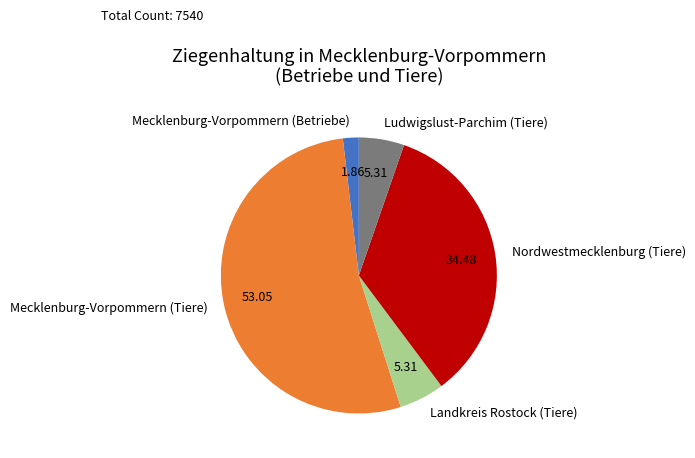

Which has a higher value, Nordwestmecklenburg (Tiere) or Mecklenburg-Vorpommern (Betriebe)?

Nordwestmecklenburg (Tiere)